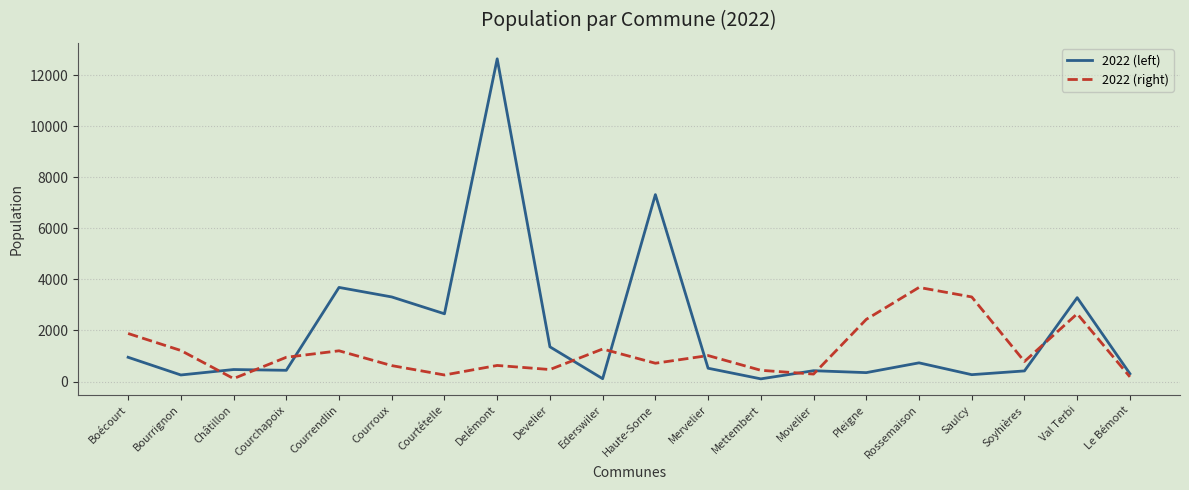

What is the difference between the second highest and minimum values in the 2022 (left) series?

7213